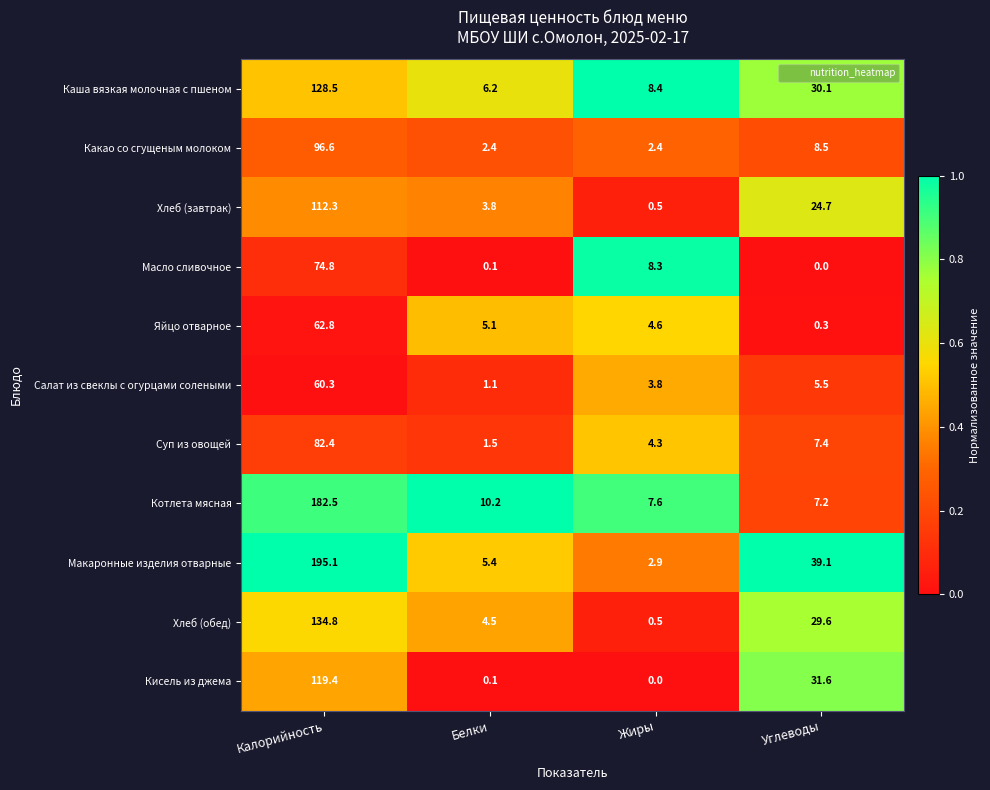

What is the sum of the Суп из овощей values at Калорийность and Углеводы?

89.8